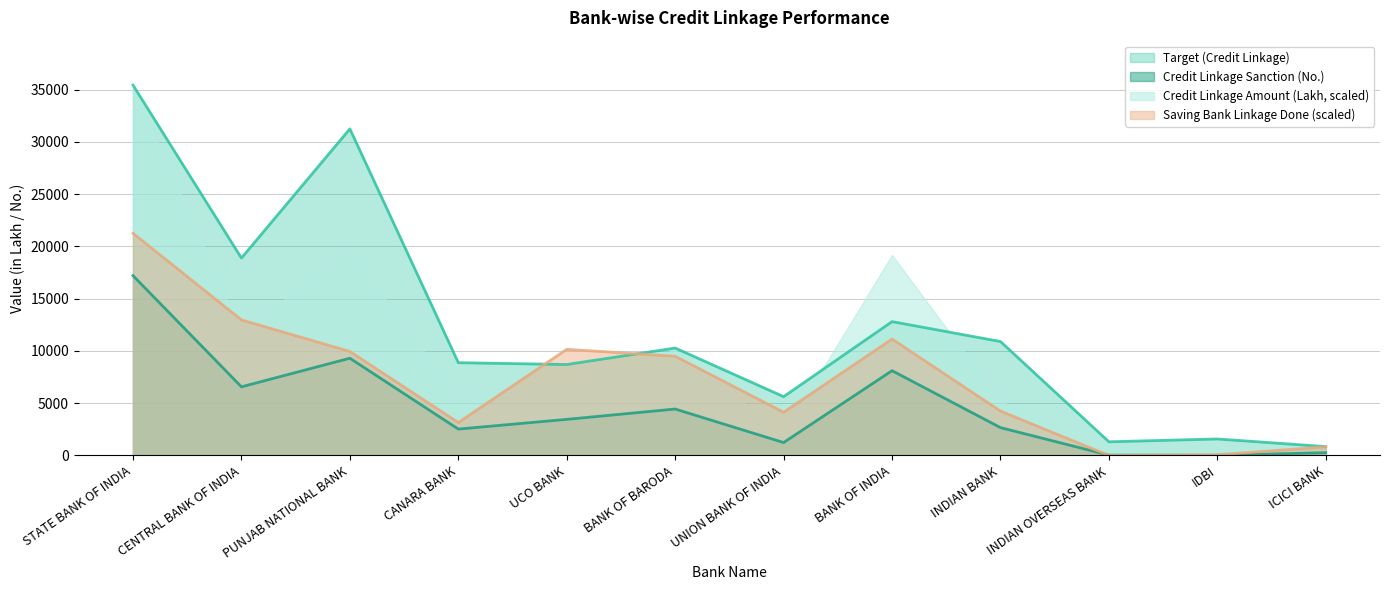

Where is Target (Credit Linkage) nearest to the value 18145?

CENTRAL BANK OF INDIA